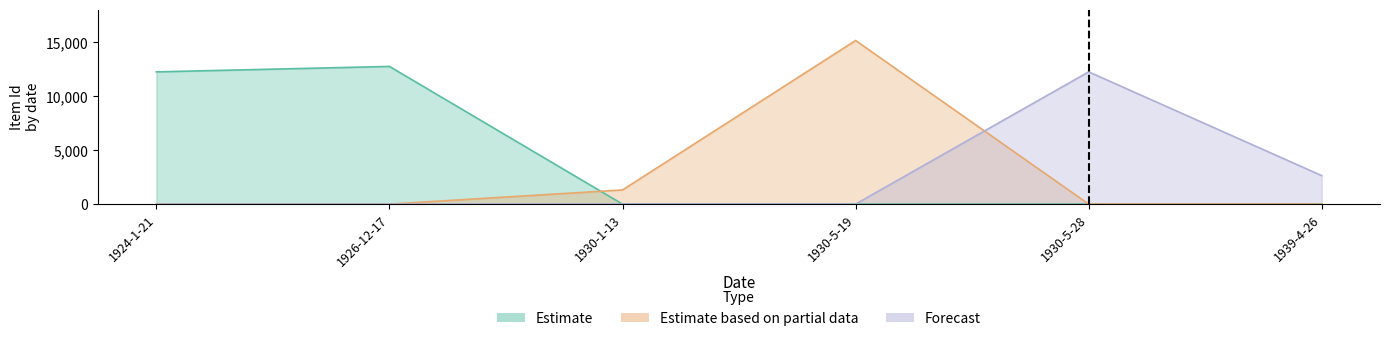

Between 1926-12-17 and 1930-5-19, which series saw the biggest shift?

Estimate based on partial data